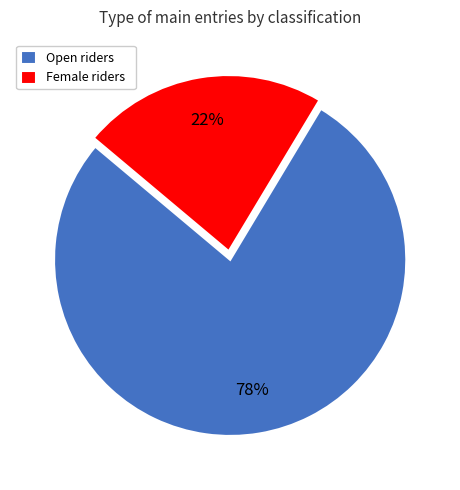

Does Open riders account for over 50% of the chart?

Yes